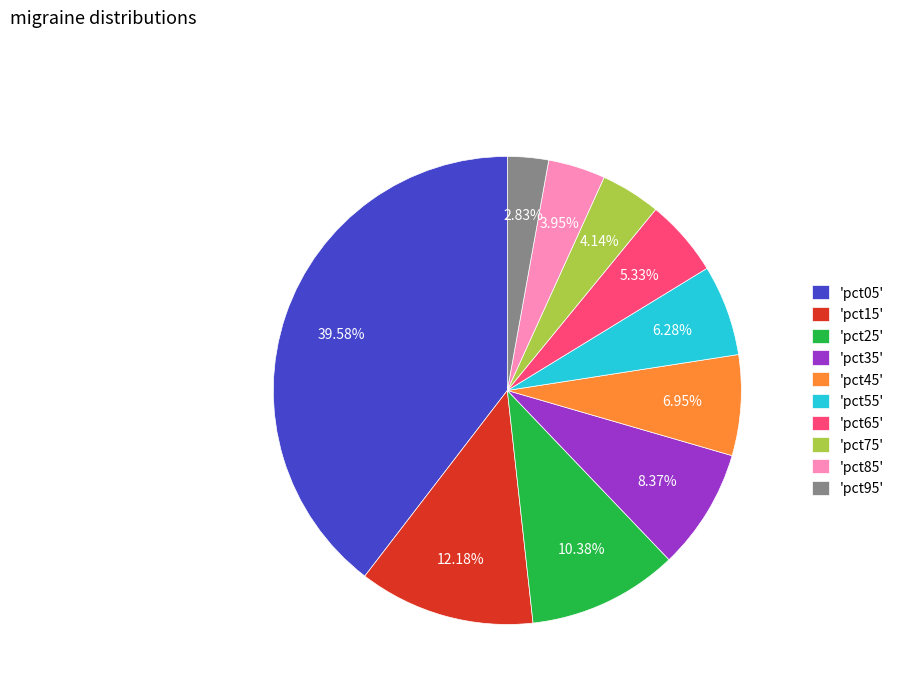

Combined, do 'pct25' and 'pct35' account for over 50%?

No